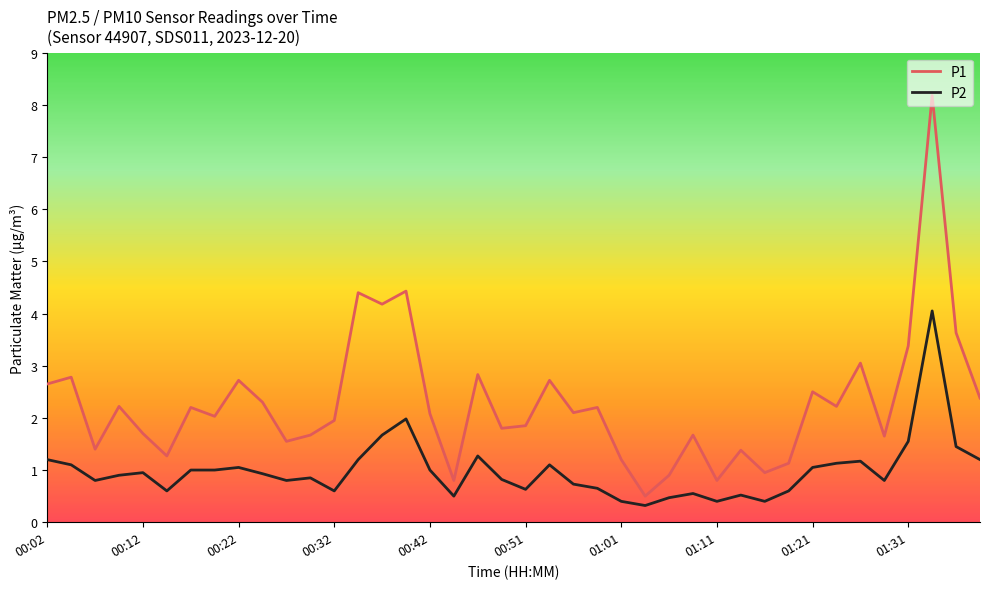

Does the chart display data point markers on the line(s)?

No